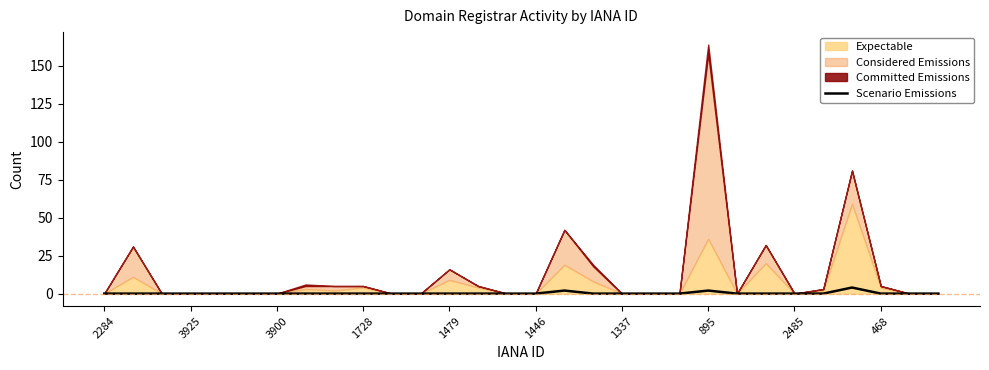

Reading left to right, what are all the values shown in this chart?

0	0	0	0	0	0	0	0	0	0	0	0	0	0	0	0	2	0	0	0	0	2	0	0	0	0	4	0	0	0